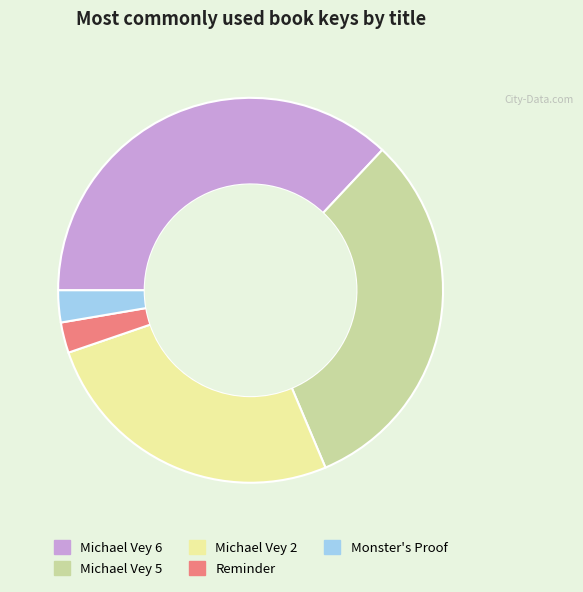

Do Michael Vey 5 and Reminder together represent more than half of the pie?

No